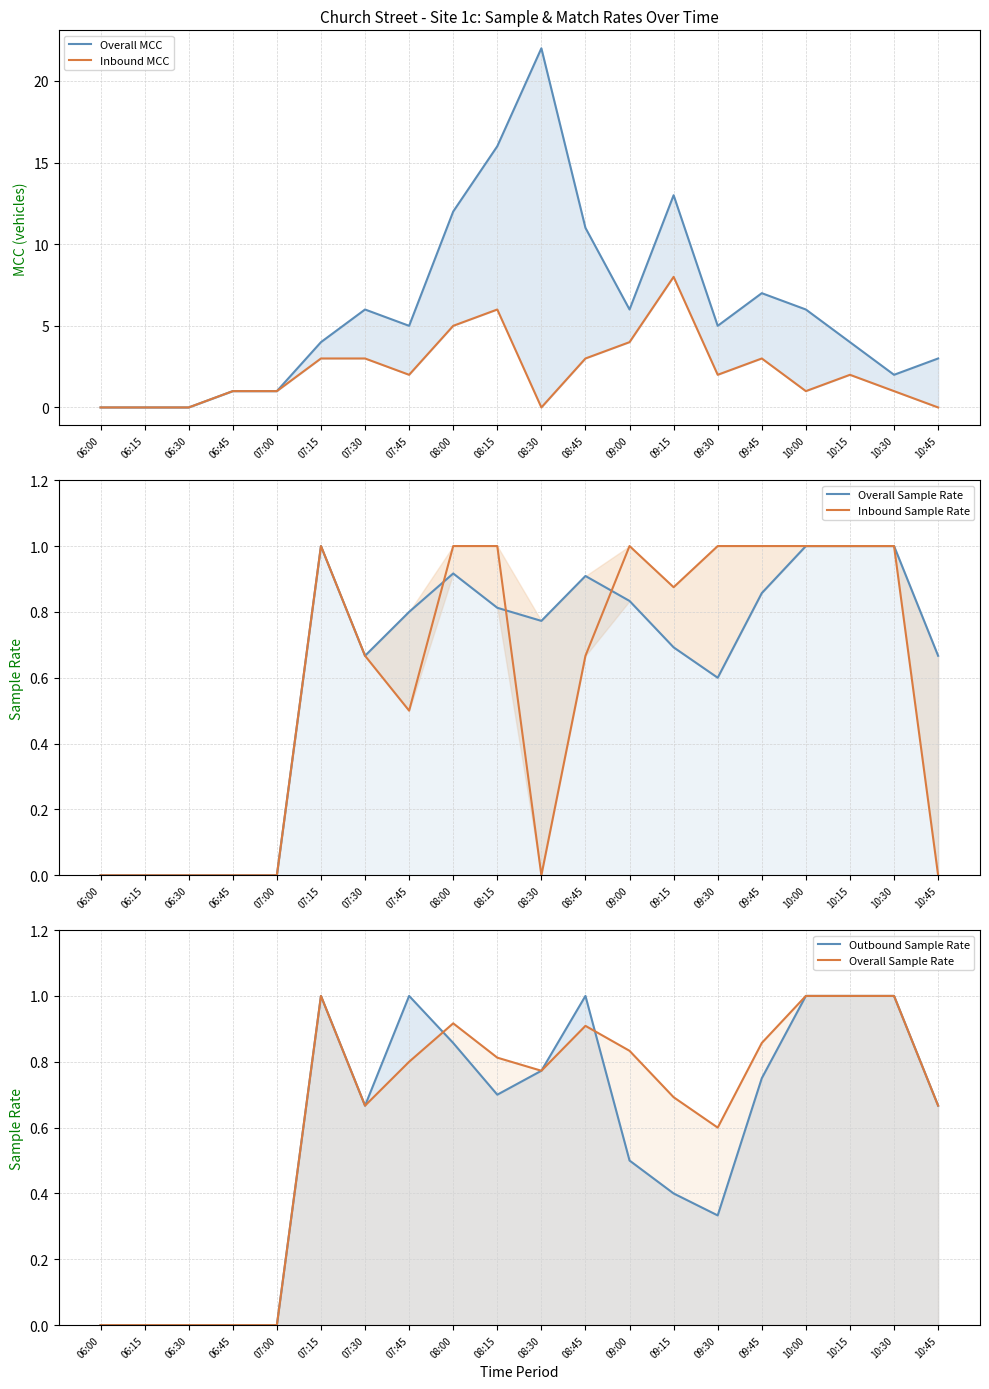

What is the label of the 12th point from the left?

08:45